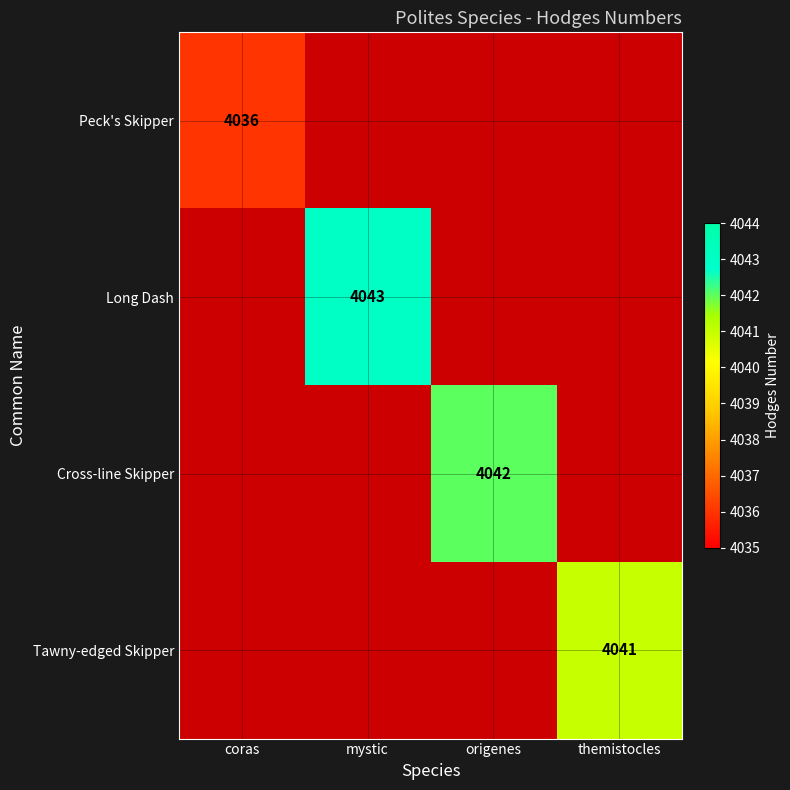

The Peck's Skipper series shows 4036 at coras. True or false?

True